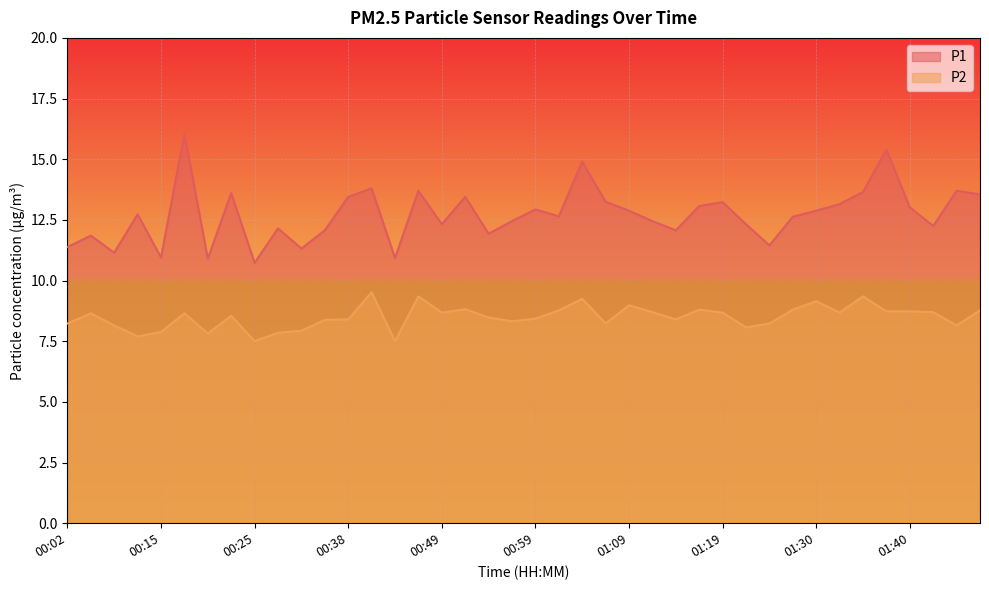

What is the difference between the highest and lowest values at 01:35?

4.3